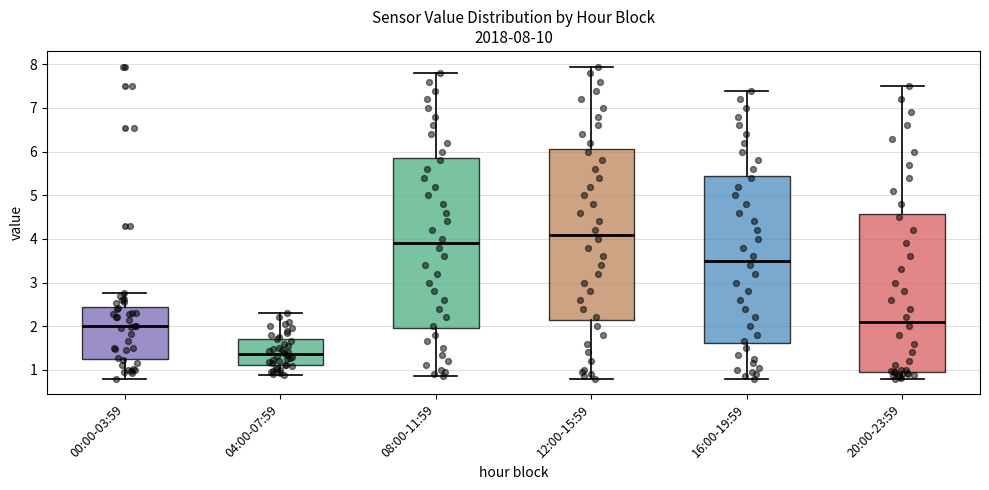

Which box has the lowest median line?

04:00-07:59